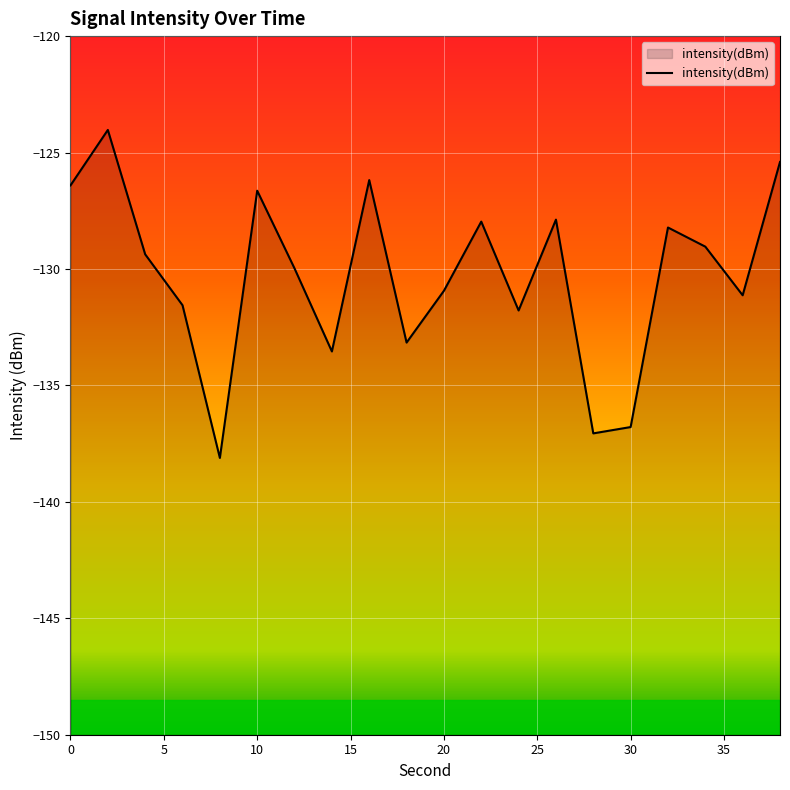

What is the change in value from 20 to 30?

-5.9